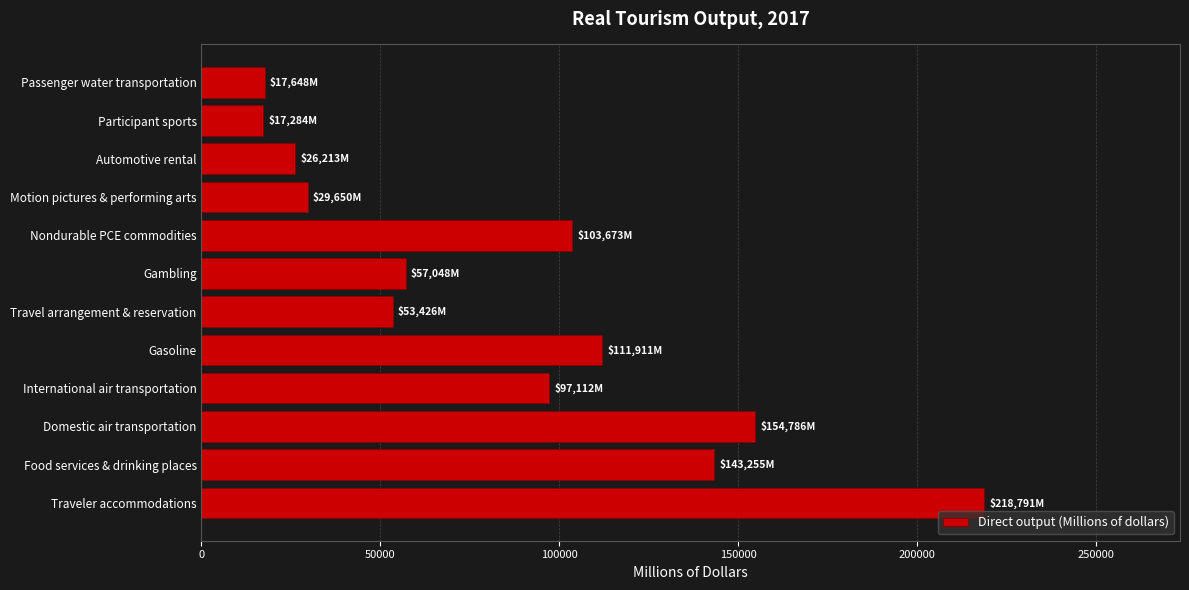

Where is the data nearest to the value 118037?

Gasoline